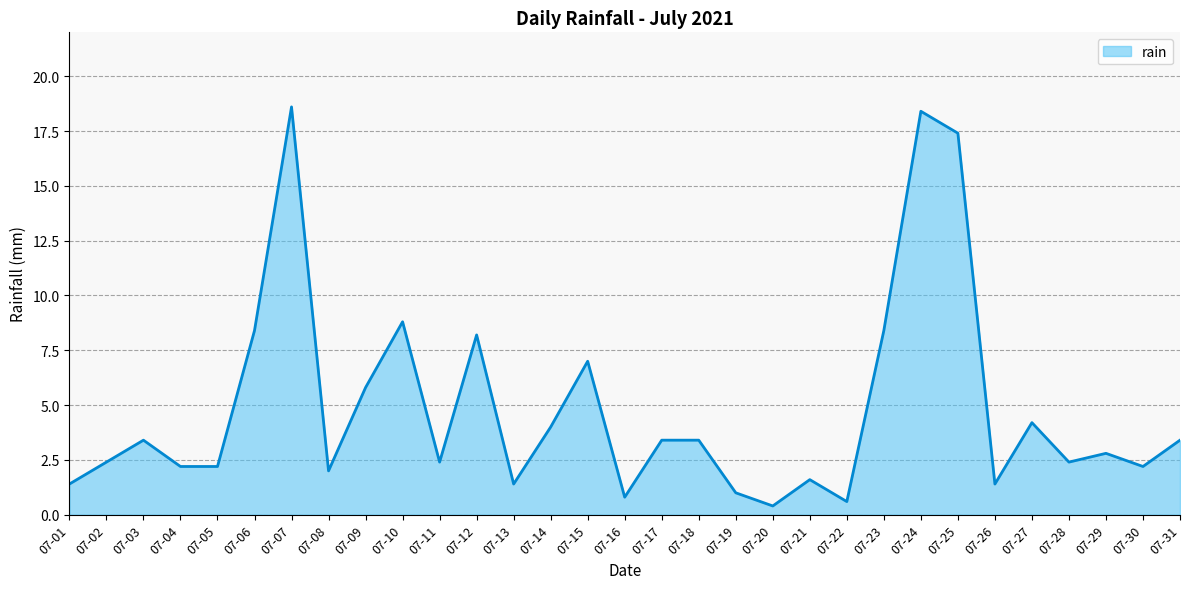

What is the smallest value displayed?

0.4